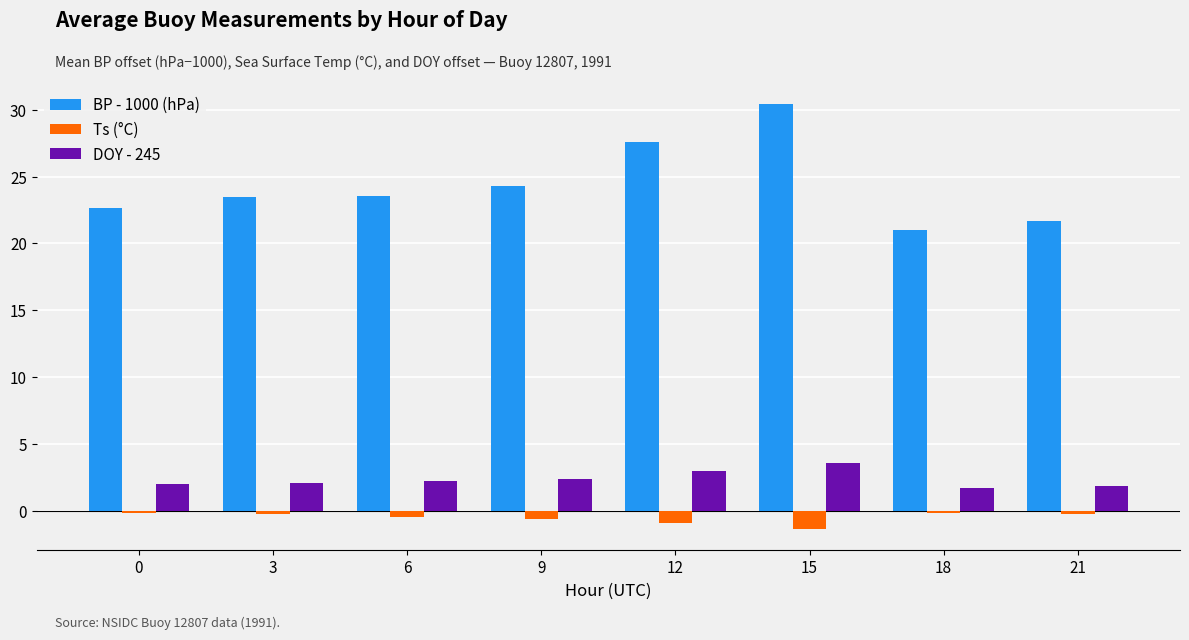

At which label does BP - 1000 (hPa) reach its peak?

15